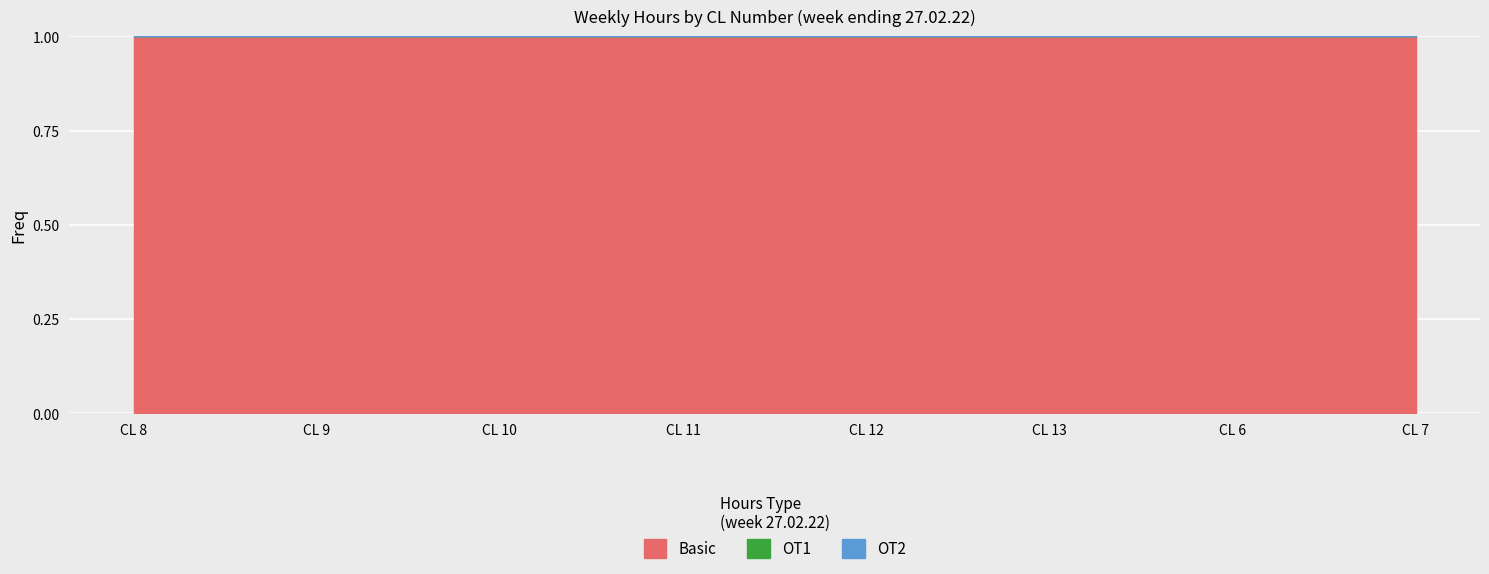

Which category has the highest value in the OT1 series?

CL 8